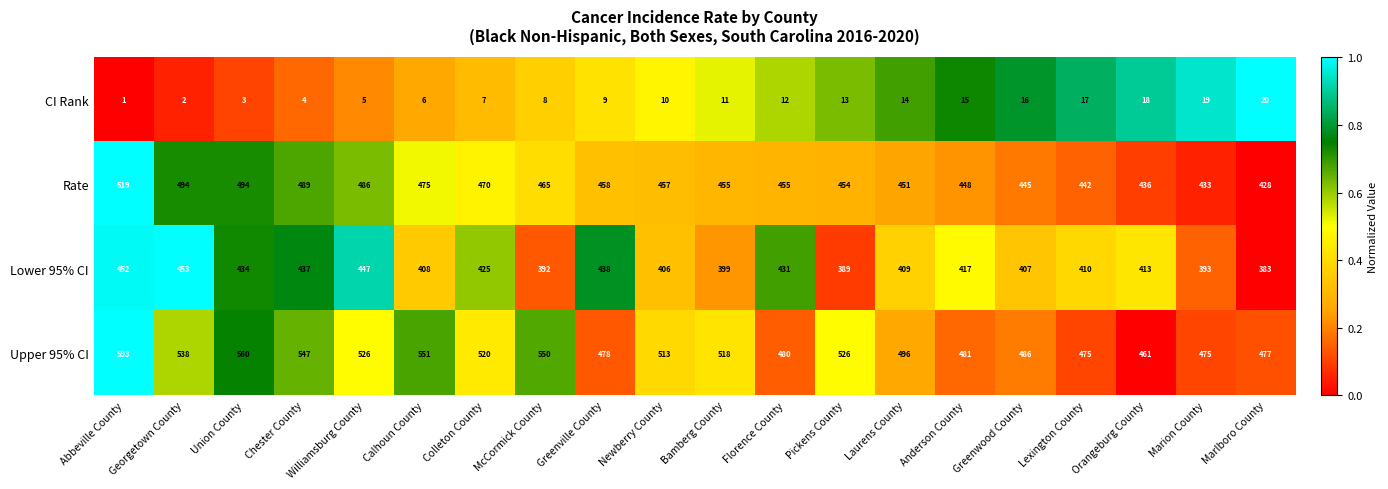

How many distinct data groups are displayed?

4